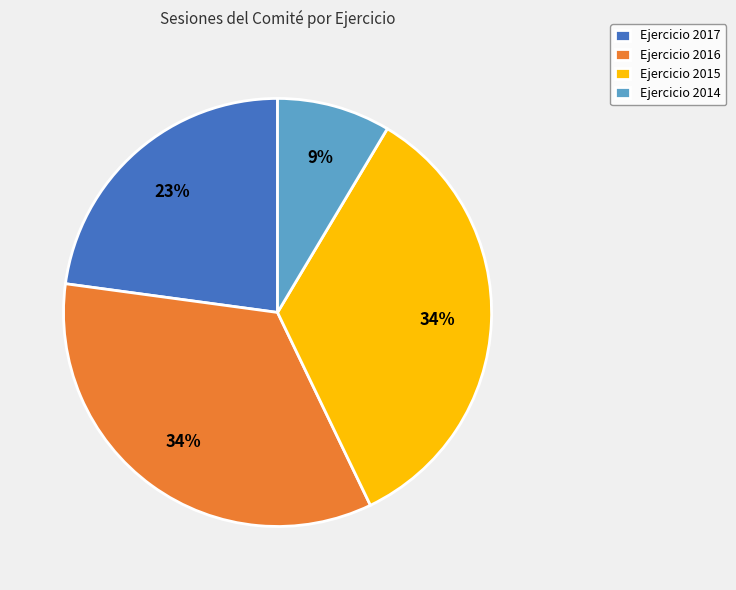

True or false: Ejercicio 2015 accounts for 34% of the total.

True